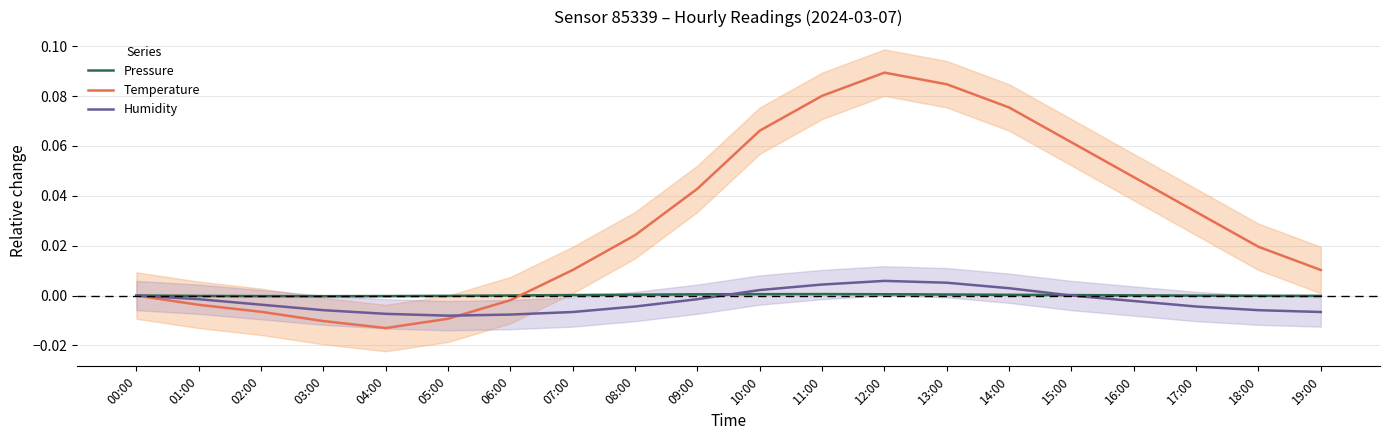

What are all the series names shown in the legend?

Pressure, Temperature, Humidity